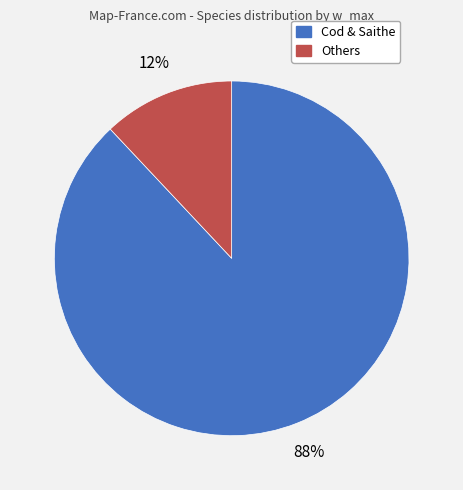

Is there a majority slice in this chart?

Yes